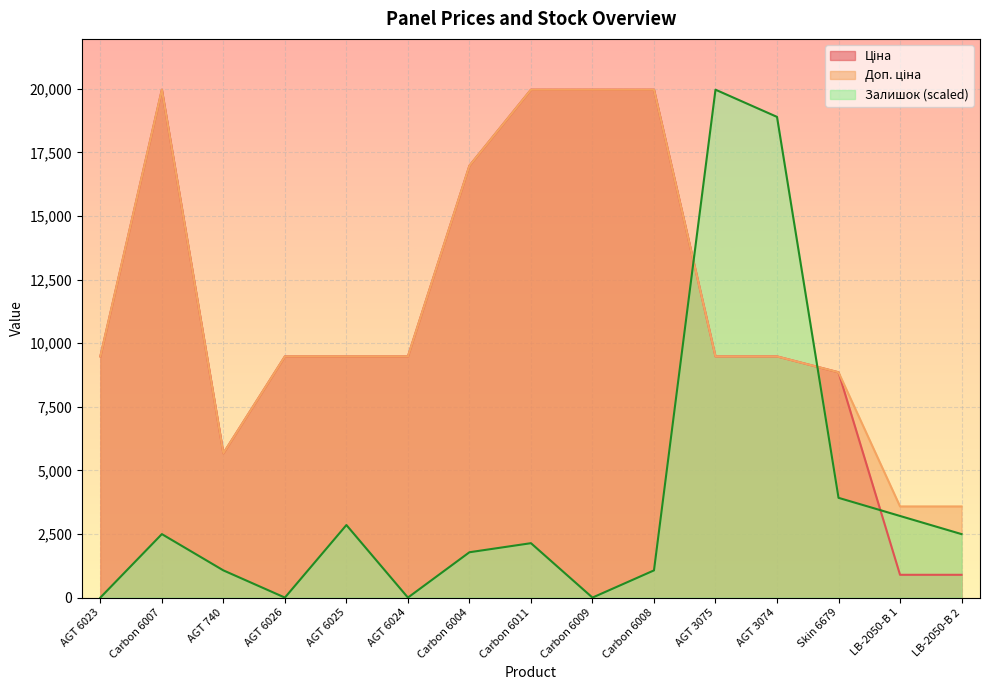

What is the difference between the second highest and minimum values in the Ціна series?

19068.3